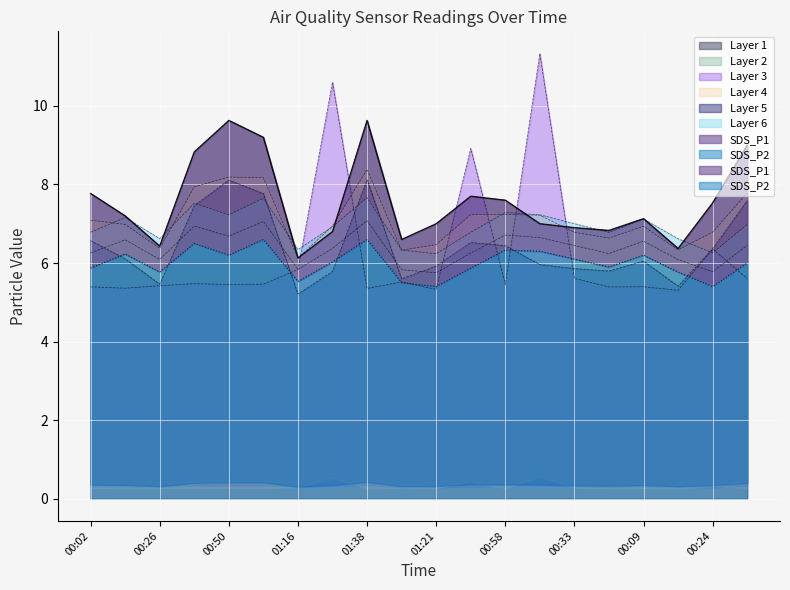

What is the difference between the maximum and second lowest values in the Max_cycle_norm series?

6.0